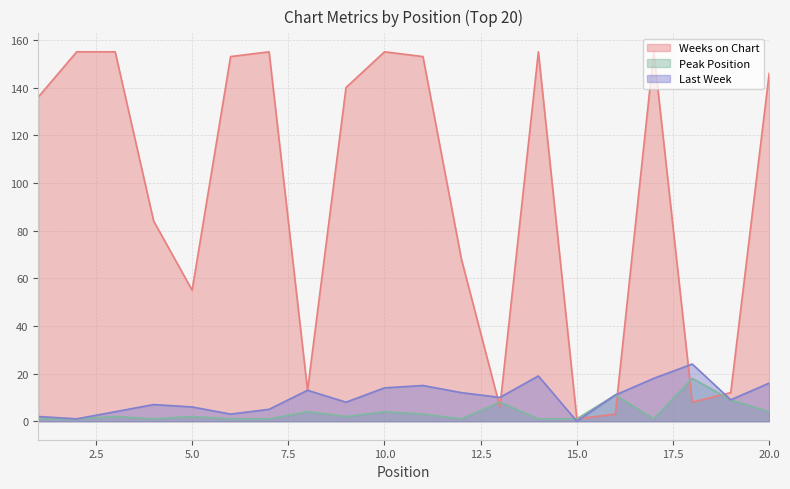

What is the spread (max minus min) of values at 14?

154